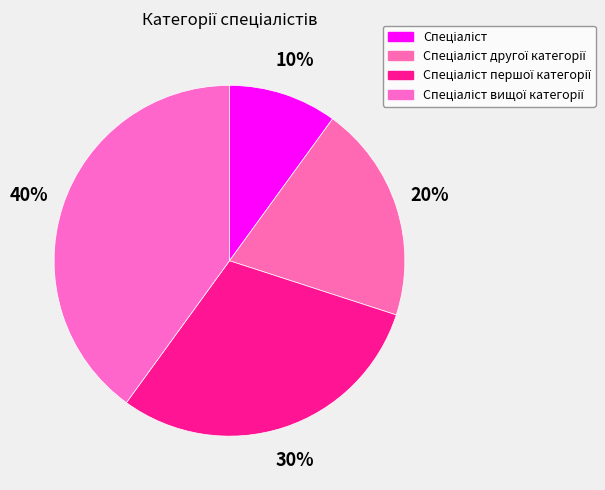

To the nearest percent, what percentage of the pie is Спеціаліст першої категорії?

30%